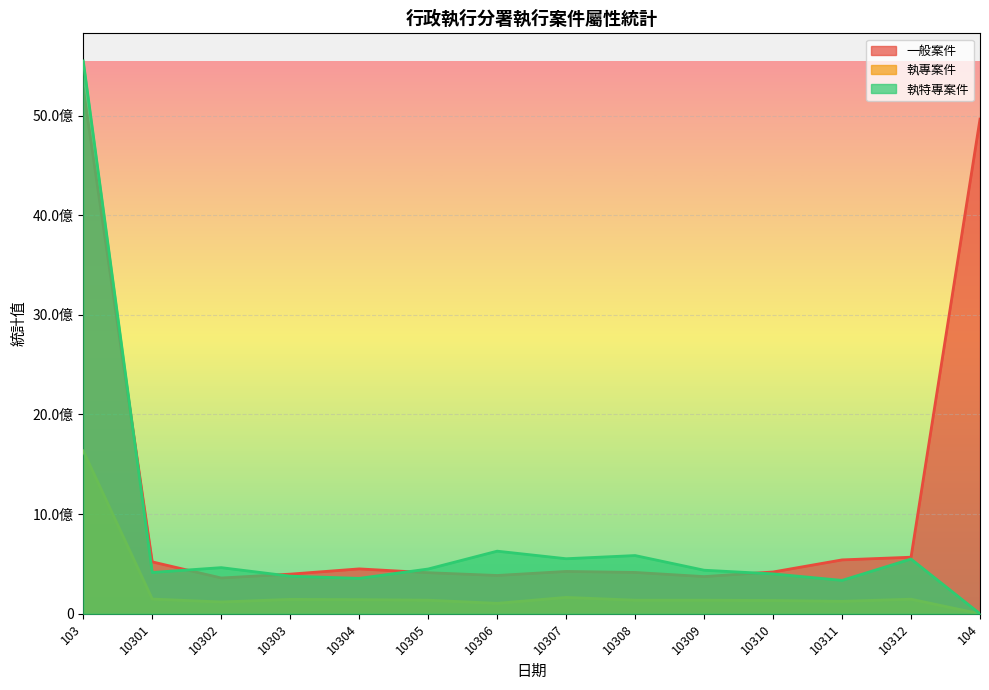

The value of 一般案件 at 10301 is 209346526. True or false?

False